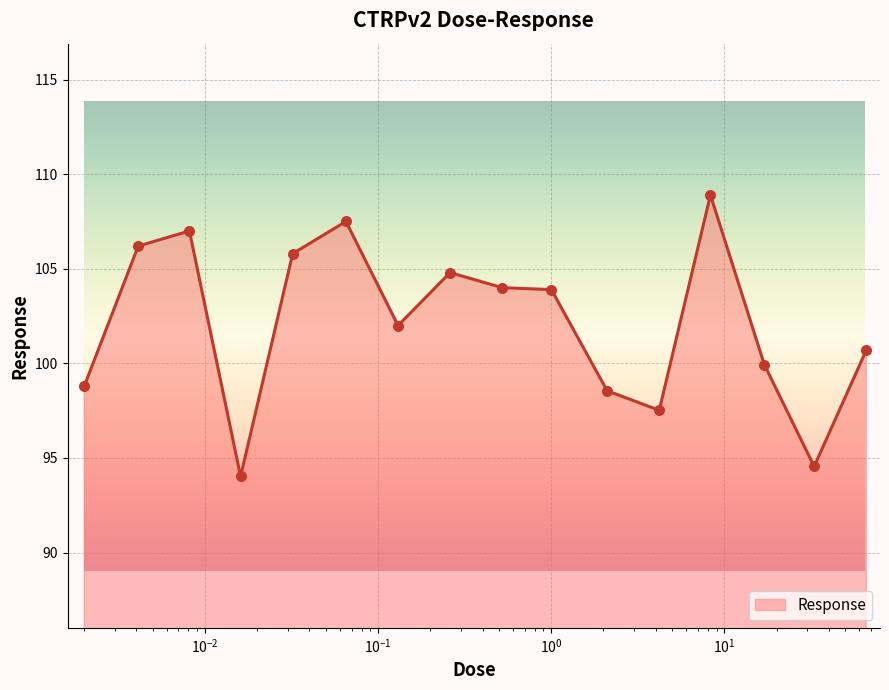

What is the greatest value displayed?

108.9